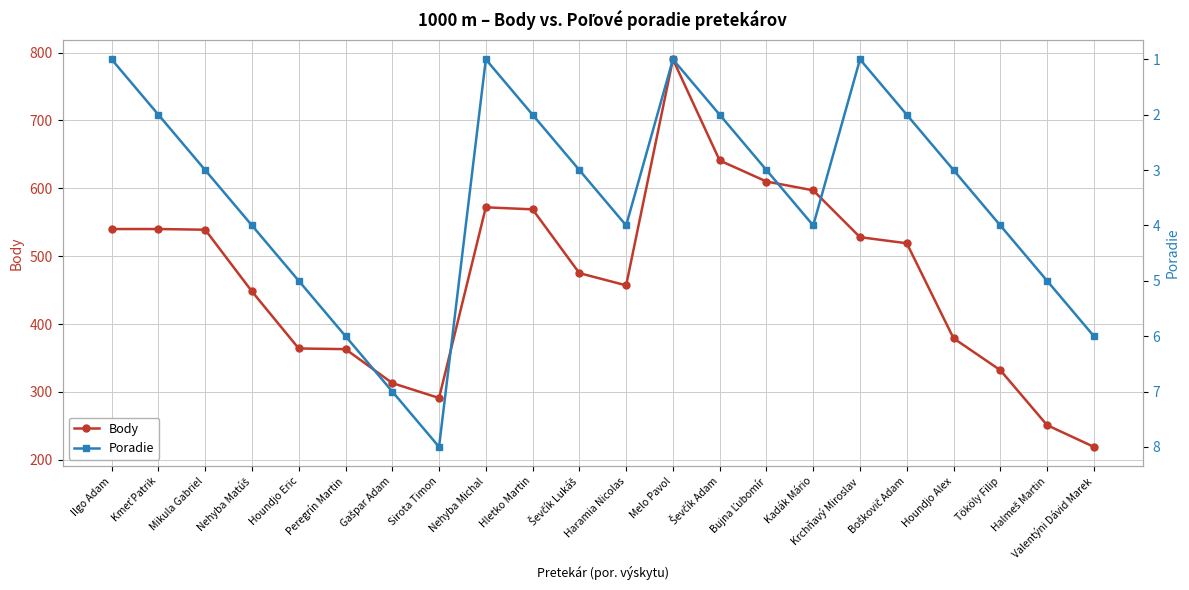

The value of Poradie at Peregrín Martin is 9. True or false?

False